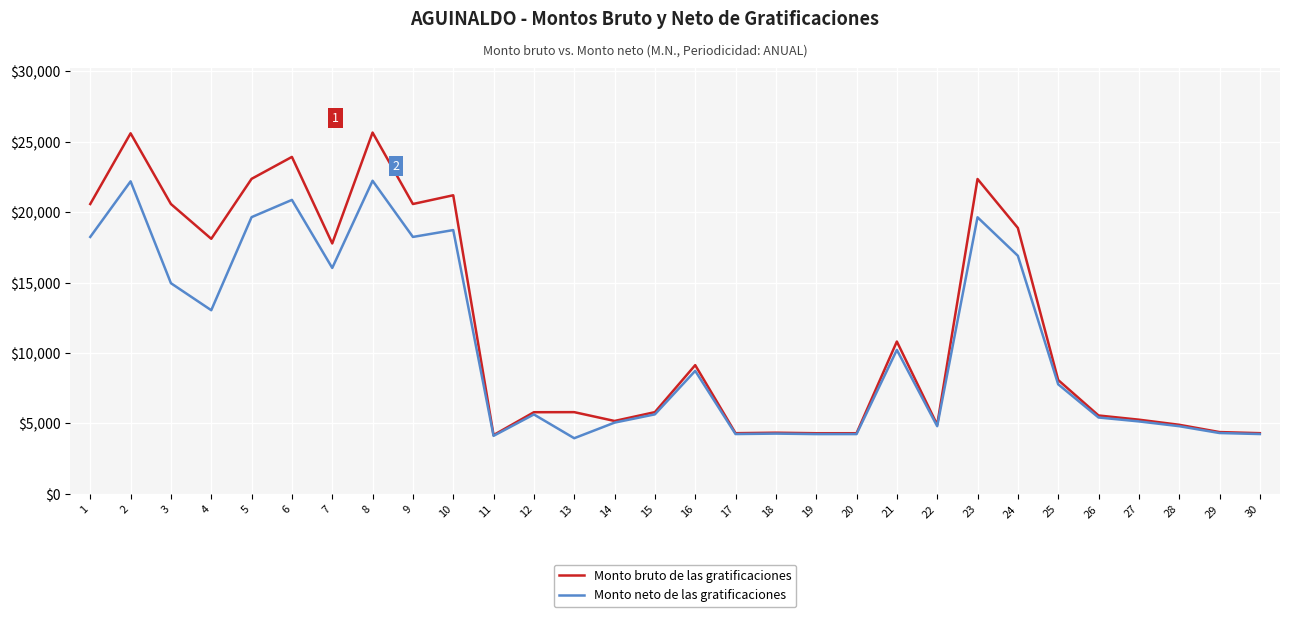

At which category does Monto neto de las gratificaciones reach its first local valley?

4